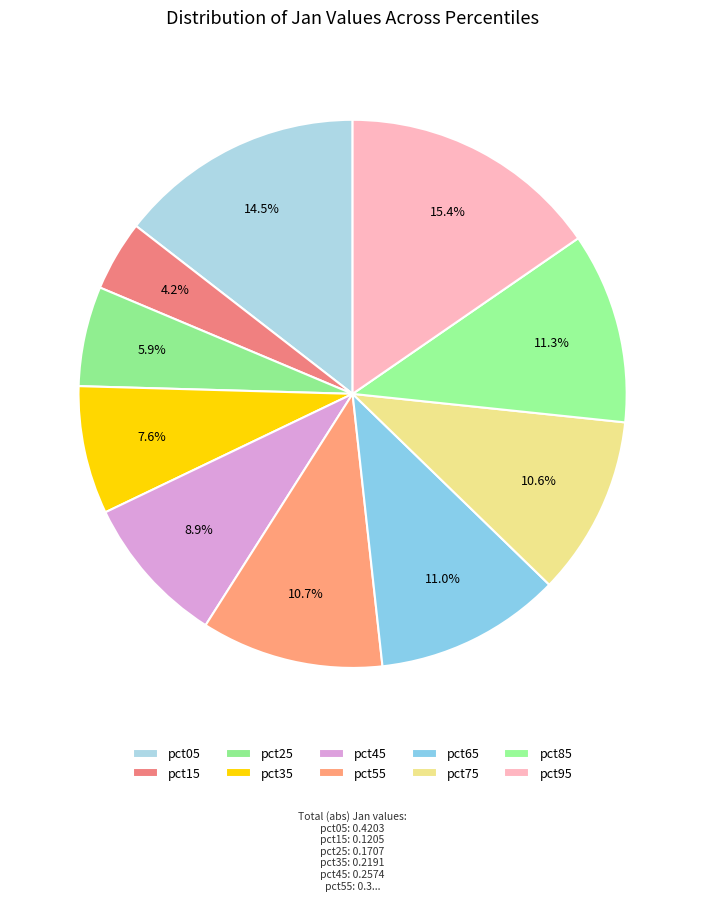

Is it true that pct05 is 6% of the pie?

False